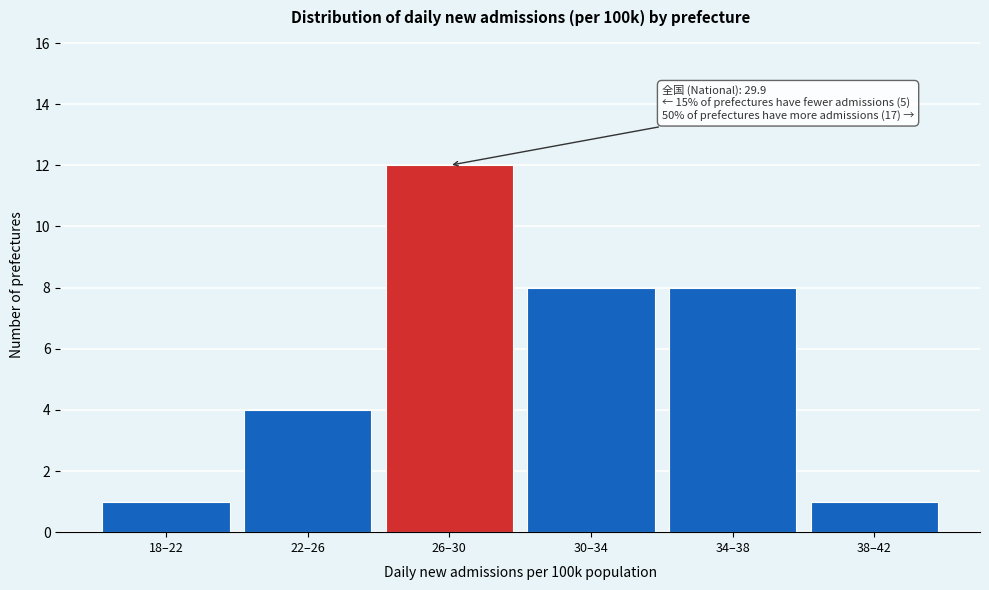

Reading left to right, what are all the values shown in this chart?

1	4	12	8	8	1